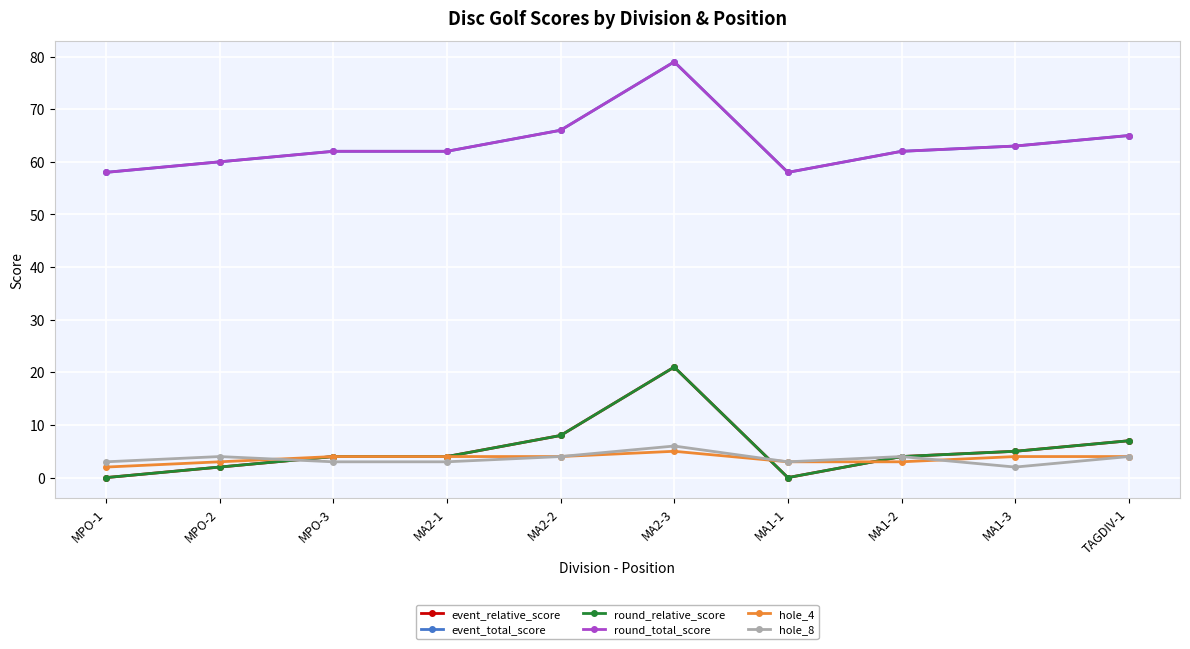

Does the chart have visible grid lines?

Yes